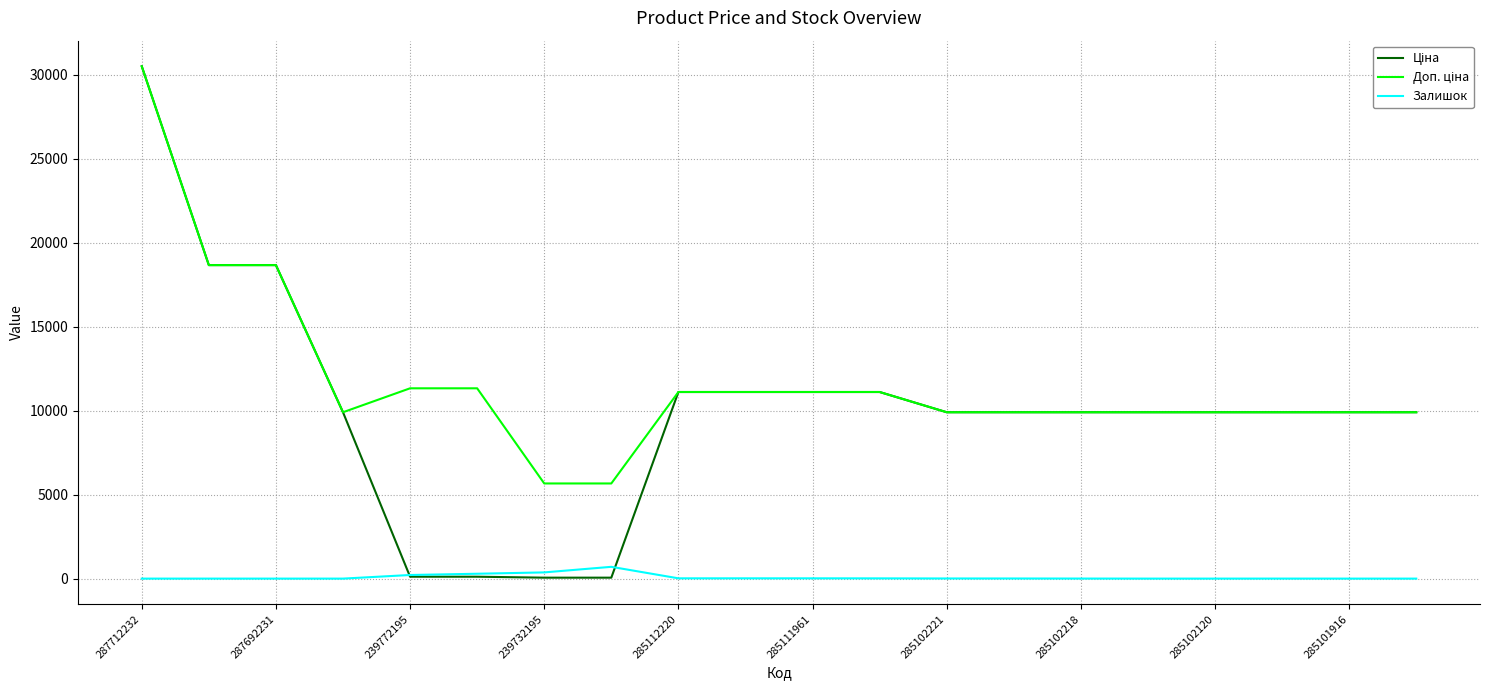

Does the chart display data point markers on the line(s)?

No